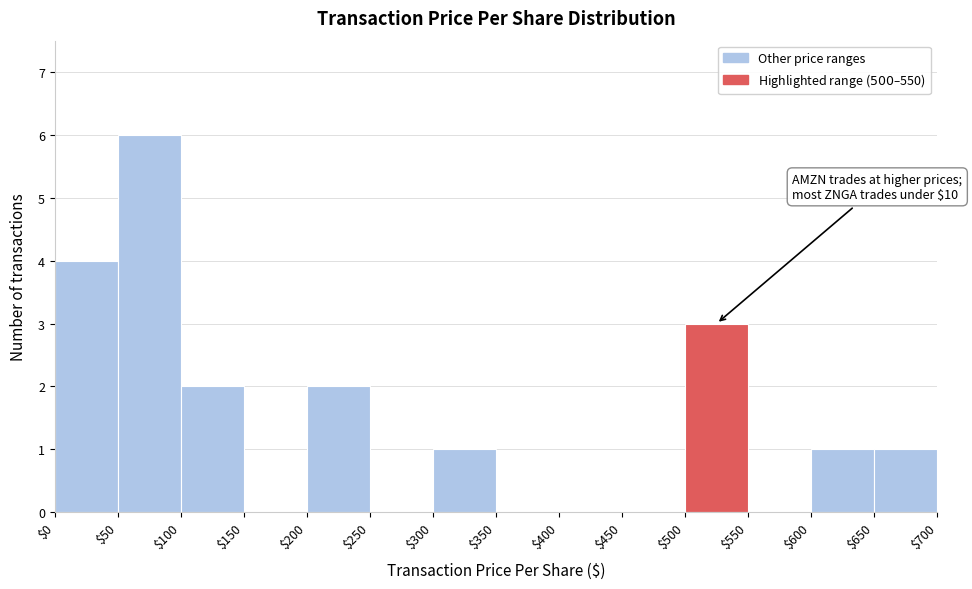

Which range on the x-axis has the tallest bar?

$50 to $100